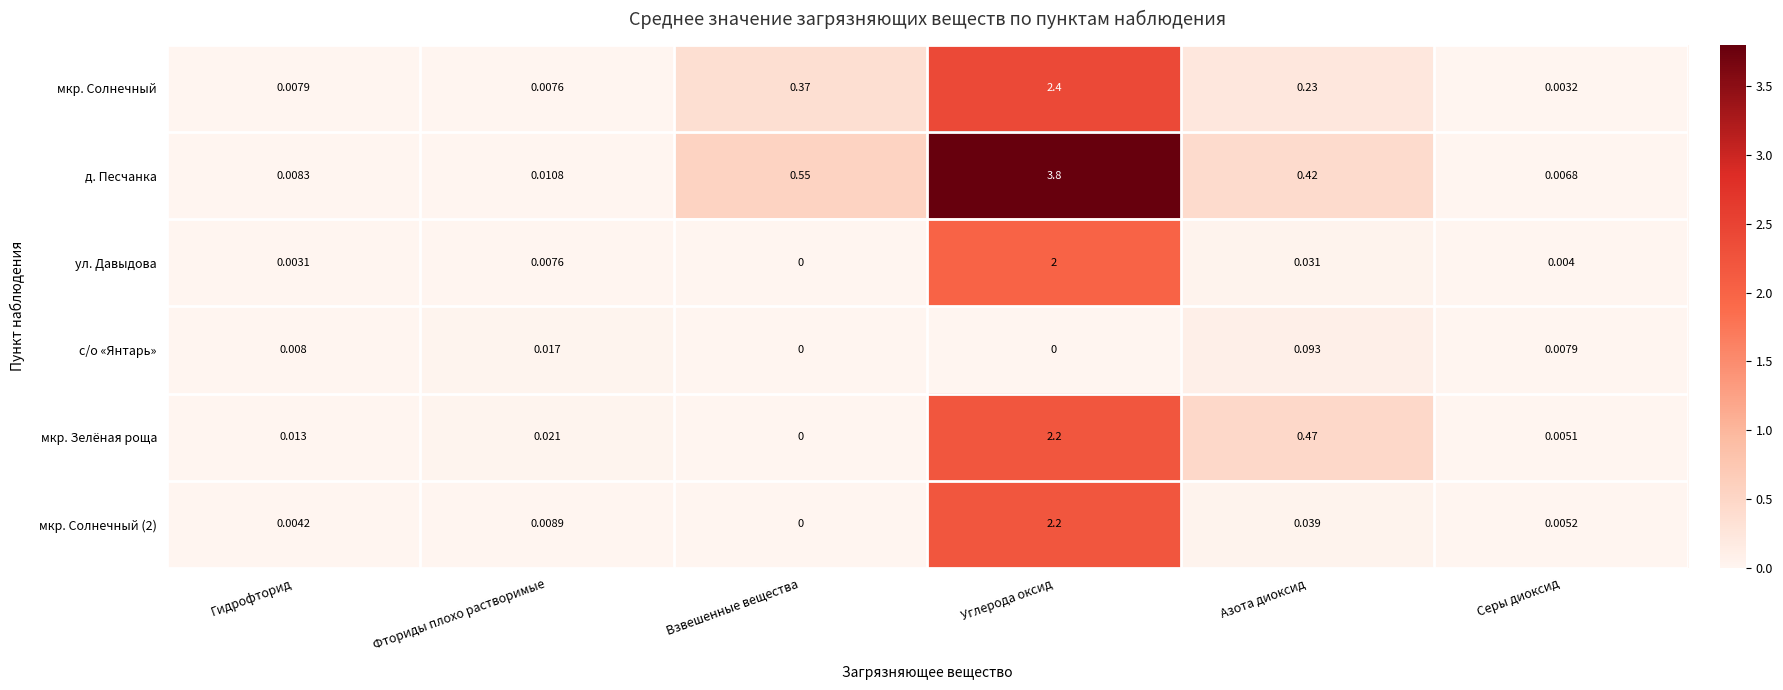

At which category is the sum across all series the highest?

Углерода оксид